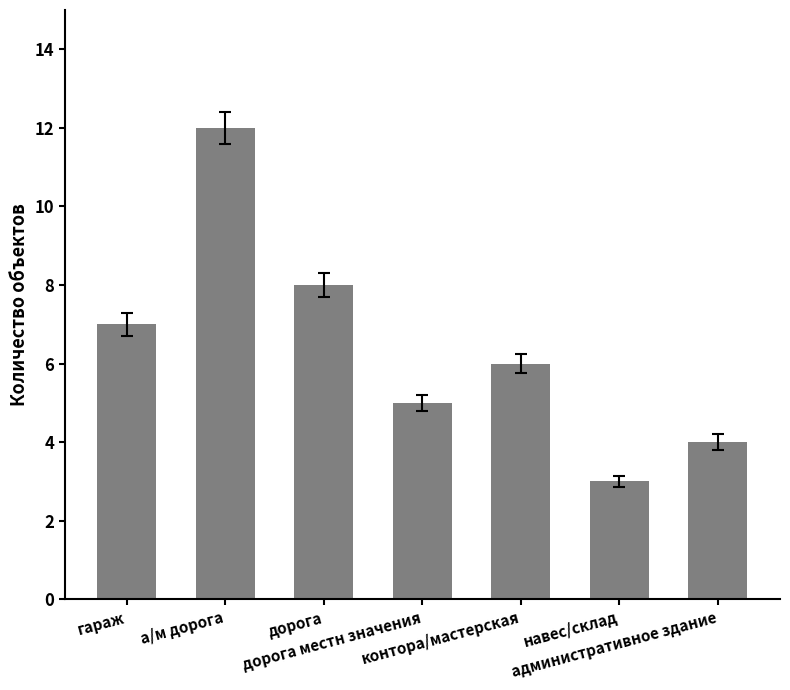

What is the minimum value shown in the chart?

3